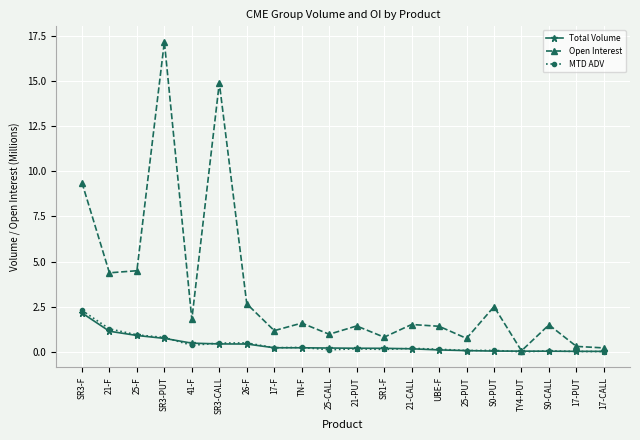

The value of Total Volume at SR3-F is 2.2. True or false?

True